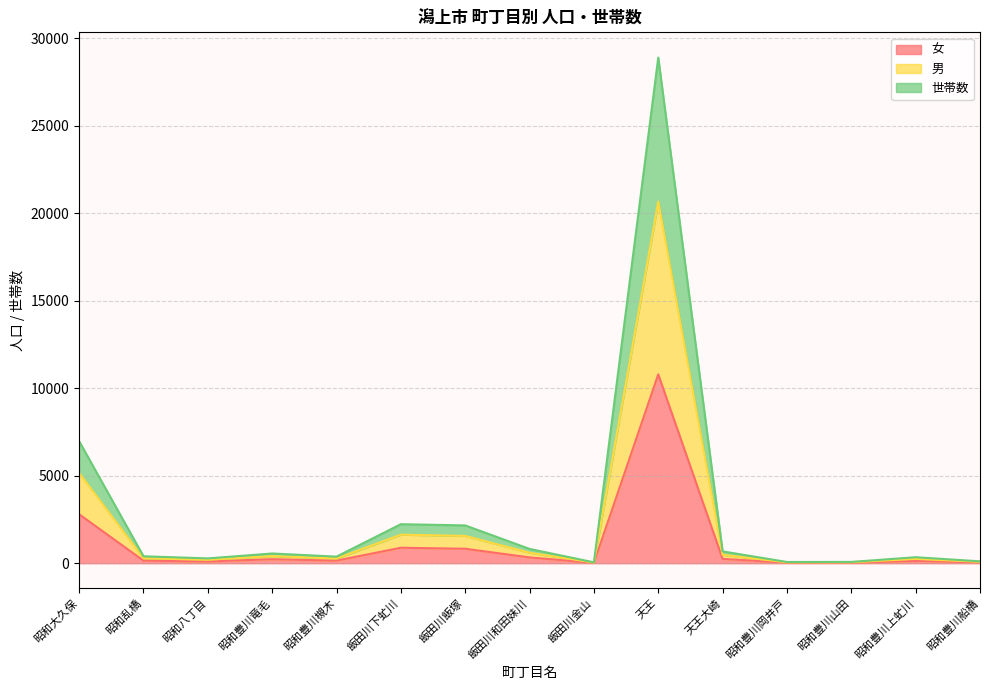

Which has a higher value, 天王 or 昭和大久保?

天王